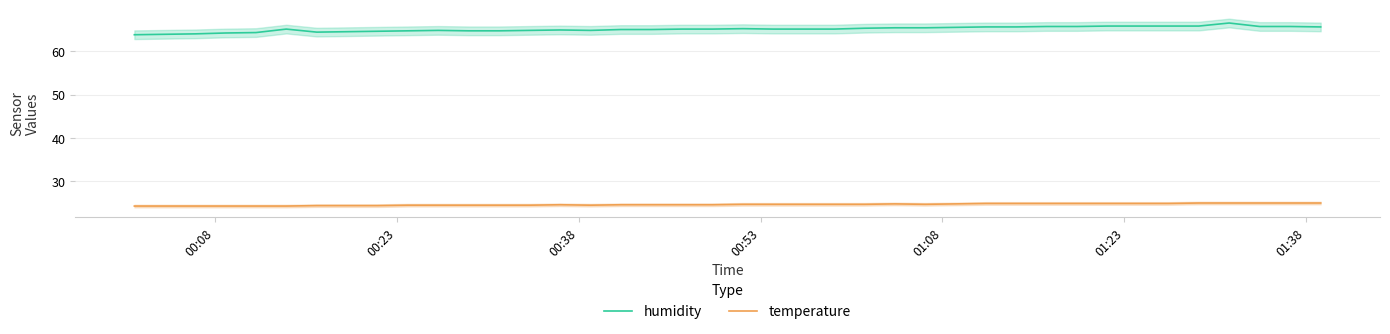

True or false: humidity and temperature intersect in this chart.

False